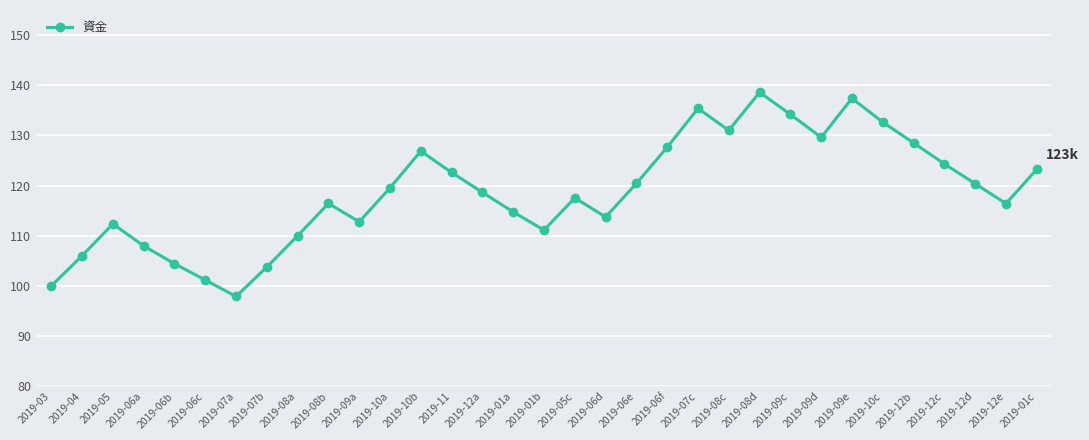

What is the maximum value shown in the chart?

138589.9